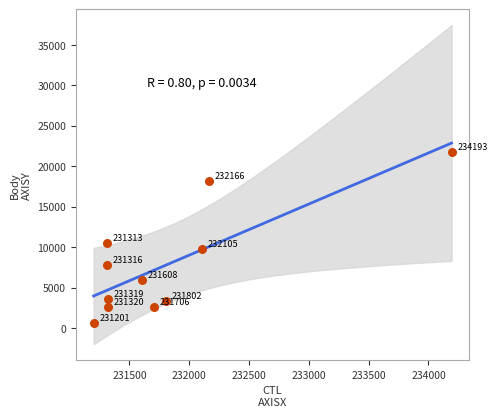

What Y value in the scatter plot is closest to 11179?

10493